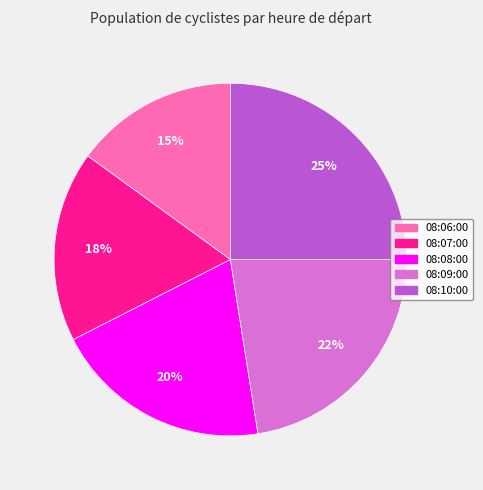

To the nearest percent, what percentage of the pie is 08:08:00?

20%